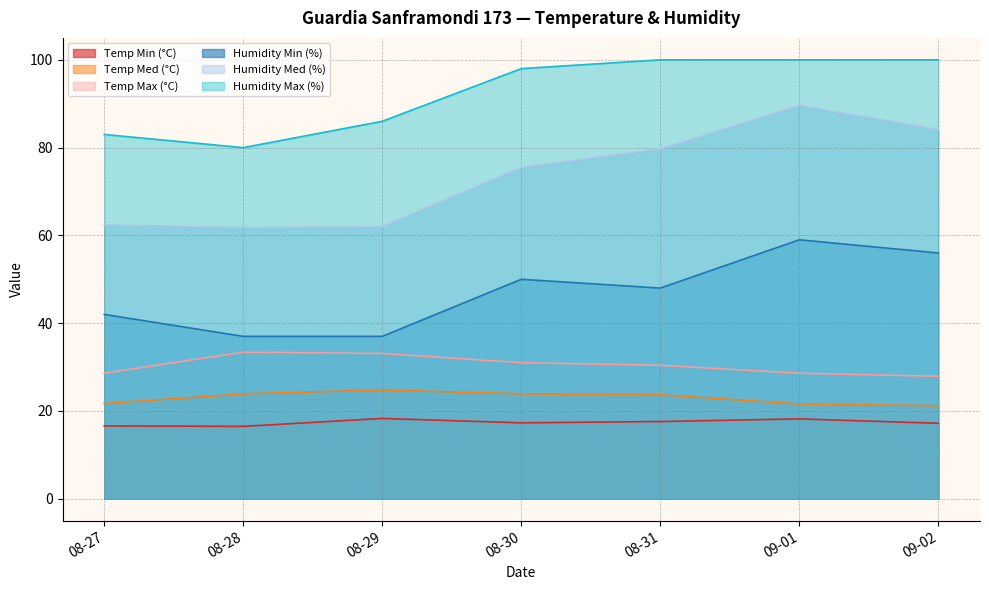

In Humidity Med (%), how many points are higher than both neighbors (excluding endpoints)?

1